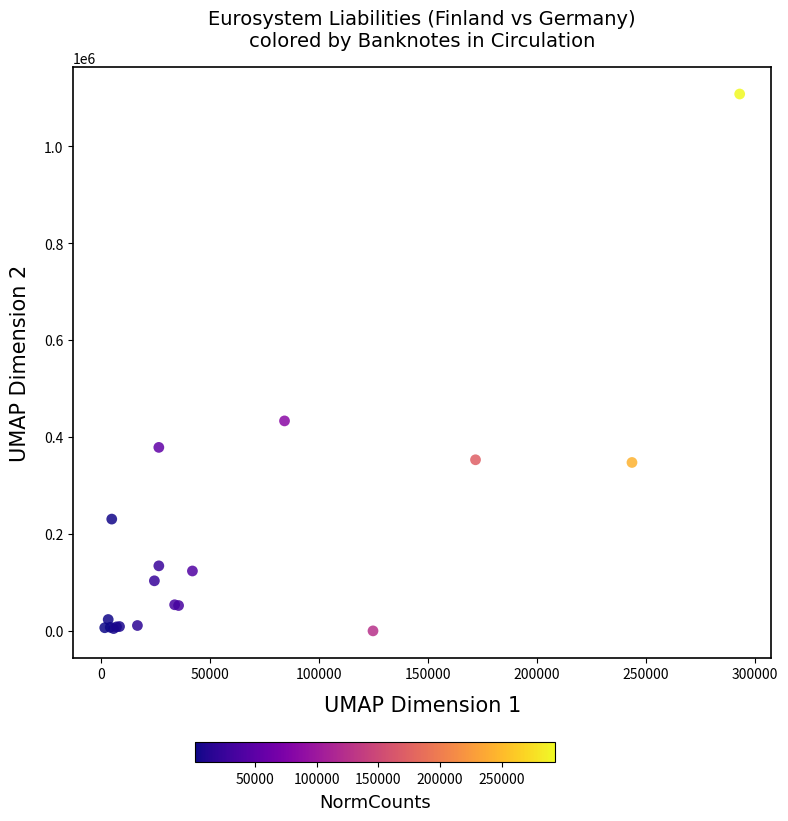

What Y value in the scatter plot is closest to 554131?

433444